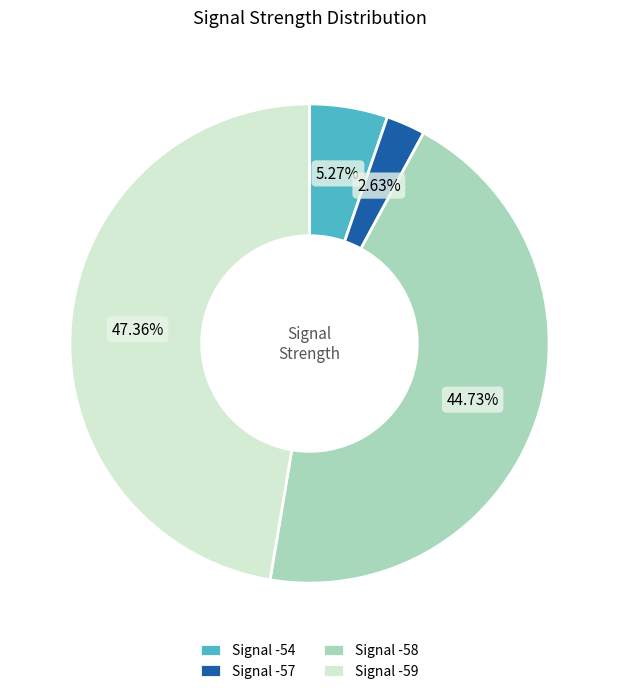

To the nearest percent, what is the average slice percentage?

25%